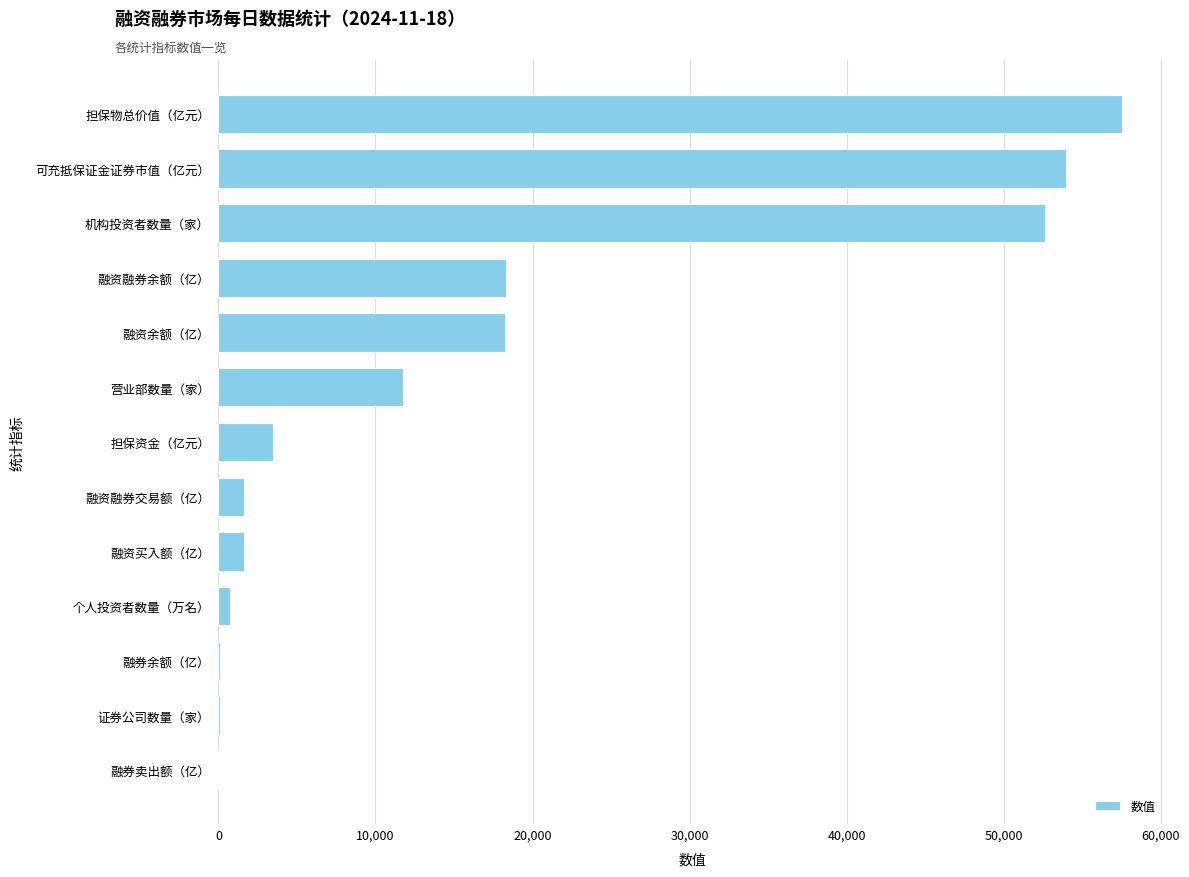

The chart shows a value of 52629.0 at 机构投资者数量（家）. True or false?

True